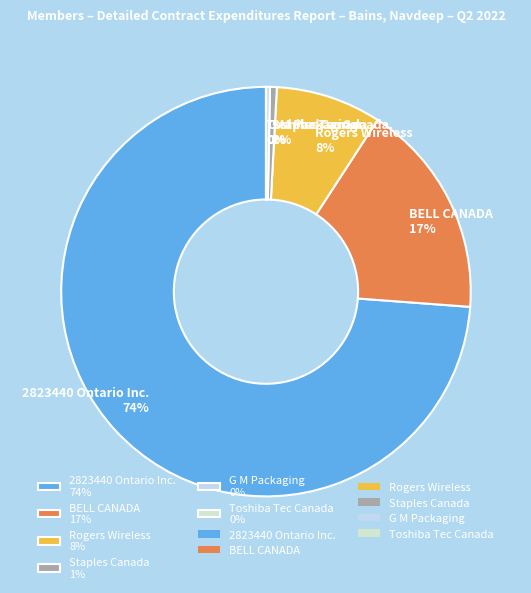

Between 2823440 Ontario Inc. 74% and G M Packaging 0%, which is larger?

2823440 Ontario Inc. 74%